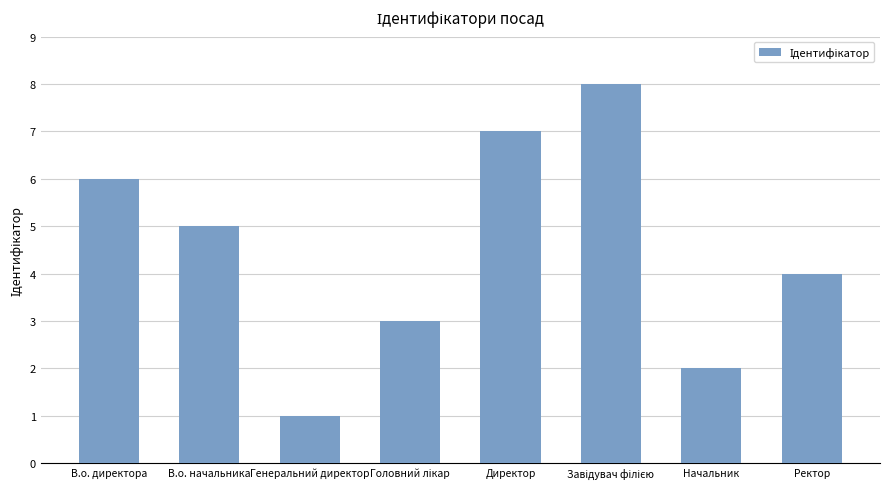

Count the values in the range 3 to 7.

5